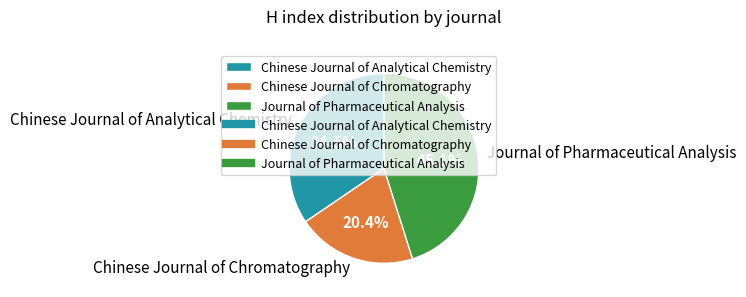

Count the number of slices in the pie.

3